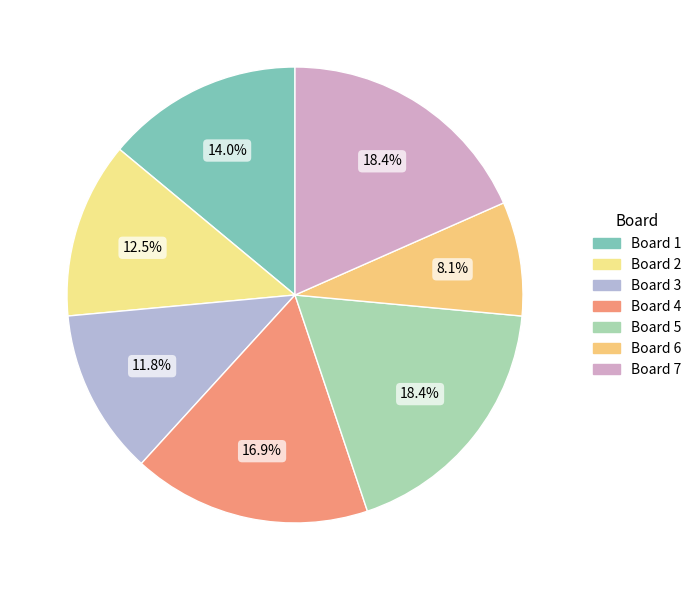

How much of the chart is everything except Board 7?

81.6%